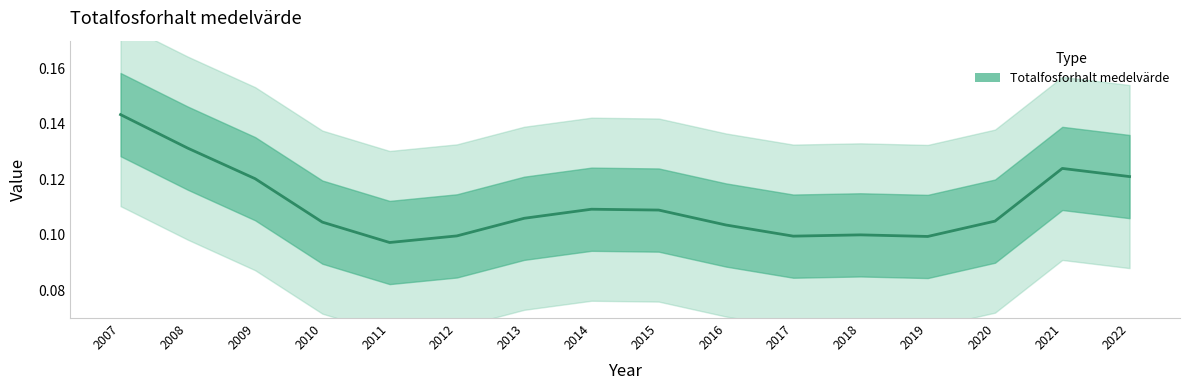

At which category does the data reach its first local peak?

2014